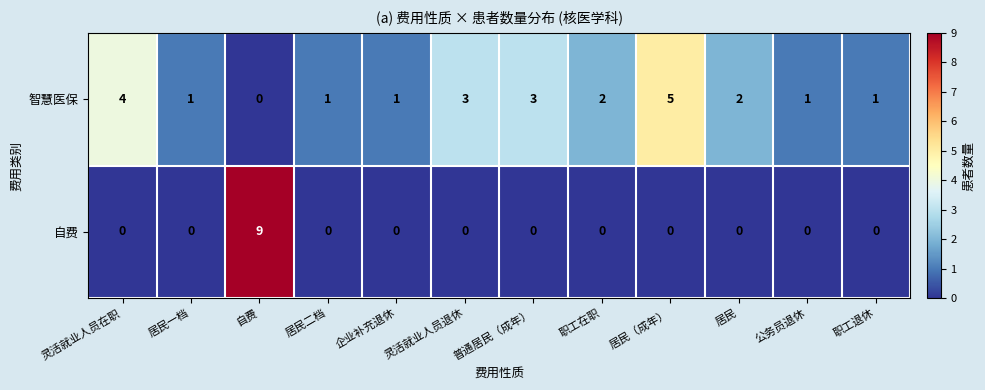

Which series has the largest total across all categories?

智慧医保